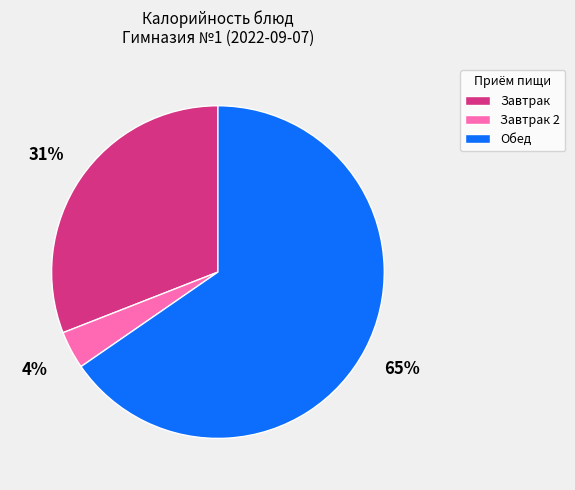

Rank the categories by value from highest to lowest.

Обед, Завтрак, Завтрак 2